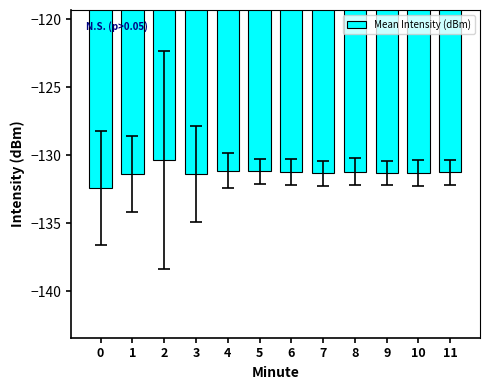

How many bars are there in total?

12